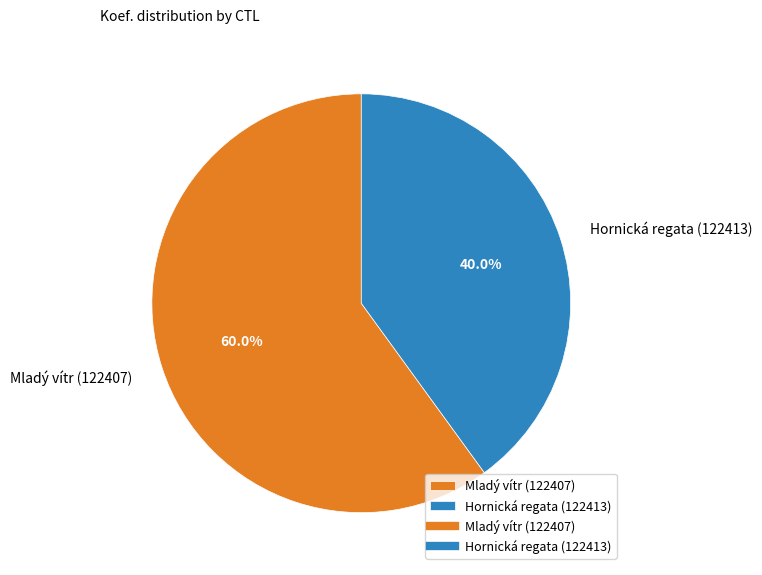

Is the sum of Hornická regata (122413) and Mladý vítr (122407) greater than half?

Yes